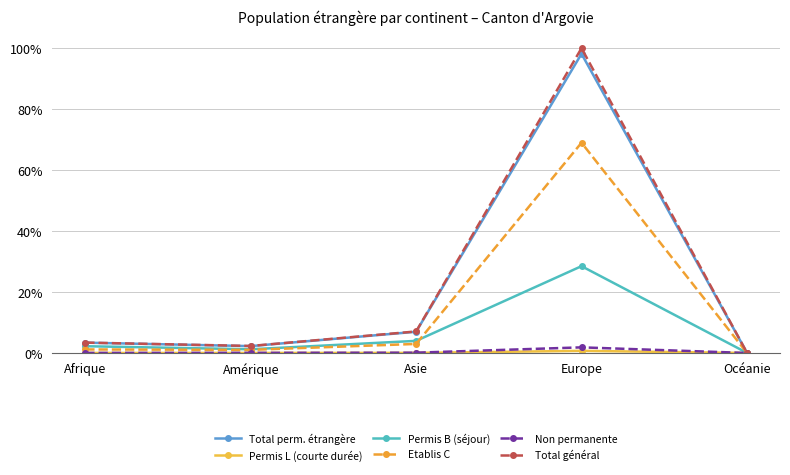

True or false: Total perm. étrangère has more than 1 points higher than both neighbors.

False